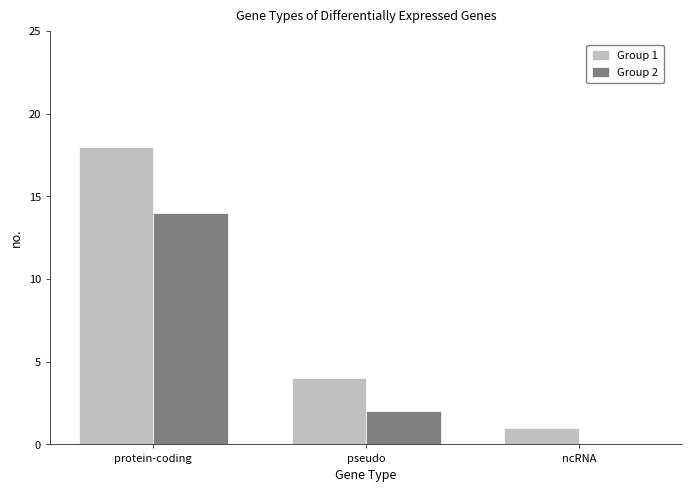

Reading left to right, transcribe all the data shown in this chart.

Group 1: 18	4	1
Group 2: 14	2	0